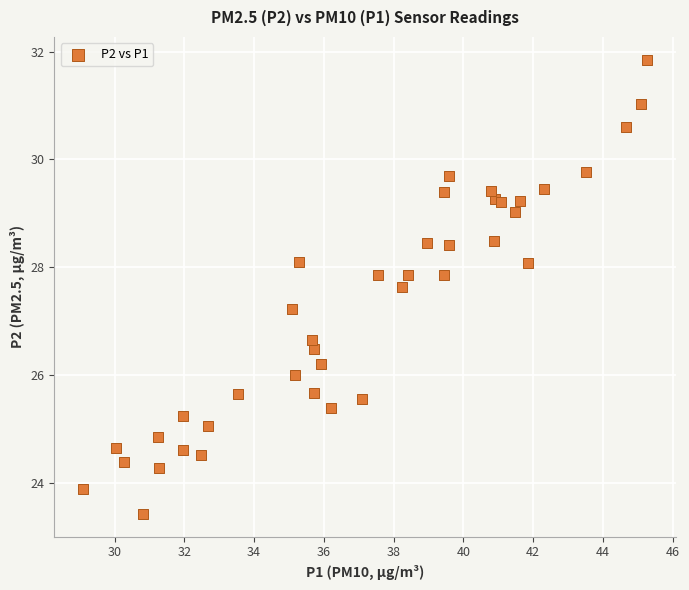

What Y value in the scatter plot is closest to 27?

27.2